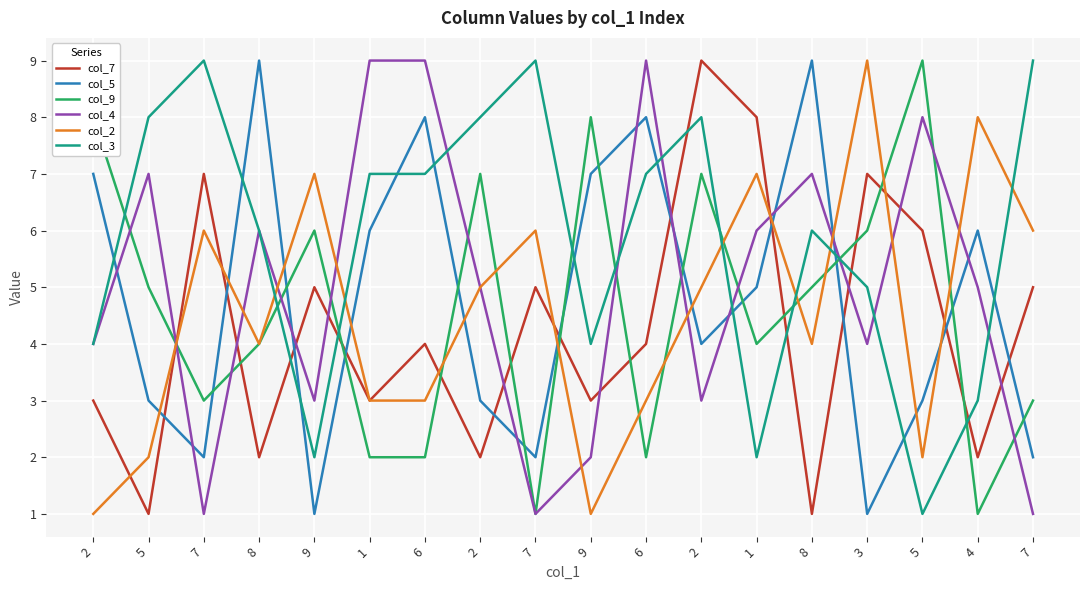

True or false: col_9 has more than 1 interior local peaks.

True